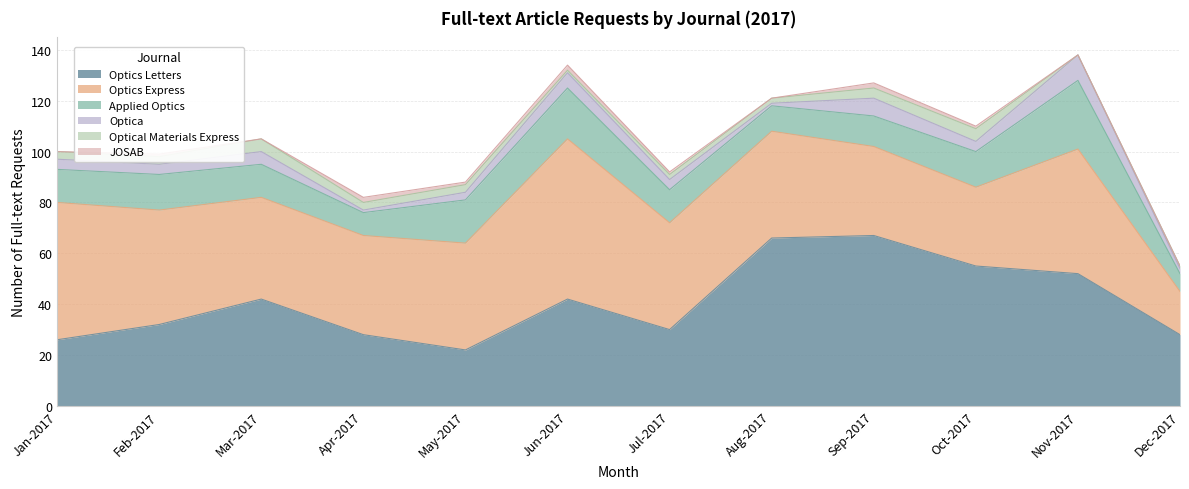

What is the label of the 11th point from the right?

Feb-2017